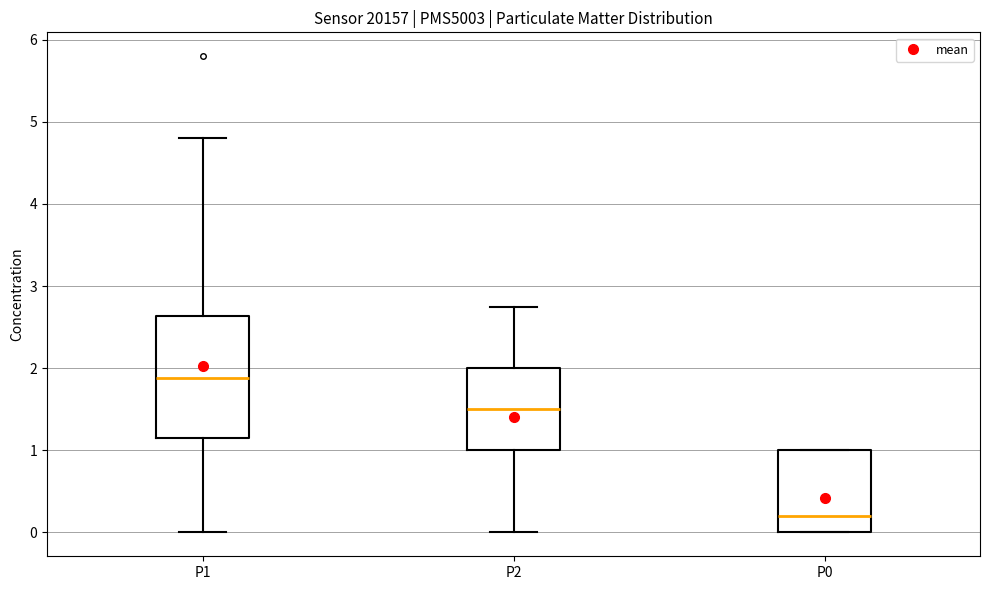

Reading left to right, transcribe this box plot: for each box, give where its median line is, the range the box spans, and where its two whiskers end, as read against the y-axis. The values are not printed on the chart, so give them approximately, as read against the axis.

P1: median 1.9, box 1.2 to 2.6, whiskers 0.0 to 4.8
P2: median 1.5, box 1.0 to 2.0, whiskers 0.0 to 2.8
P0: median 0.2, box 0.0 to 1.0, whiskers 0.0 to 1.0